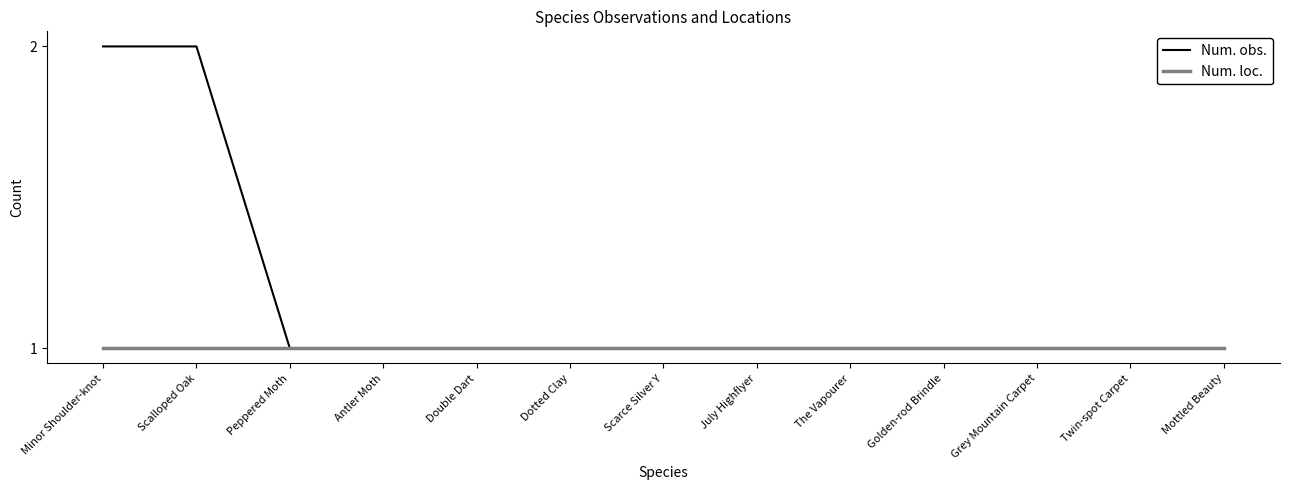

Reading left to right, extract all data points from this chart.

Num. obs.: 2	2	1	1	1	1	1	1	1	1	1	1	1
Num. loc.: 1	1	1	1	1	1	1	1	1	1	1	1	1